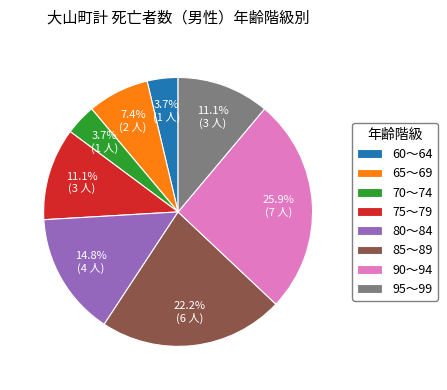

What is the ratio of the value at 85～89 to the value at 60～64?

6.0